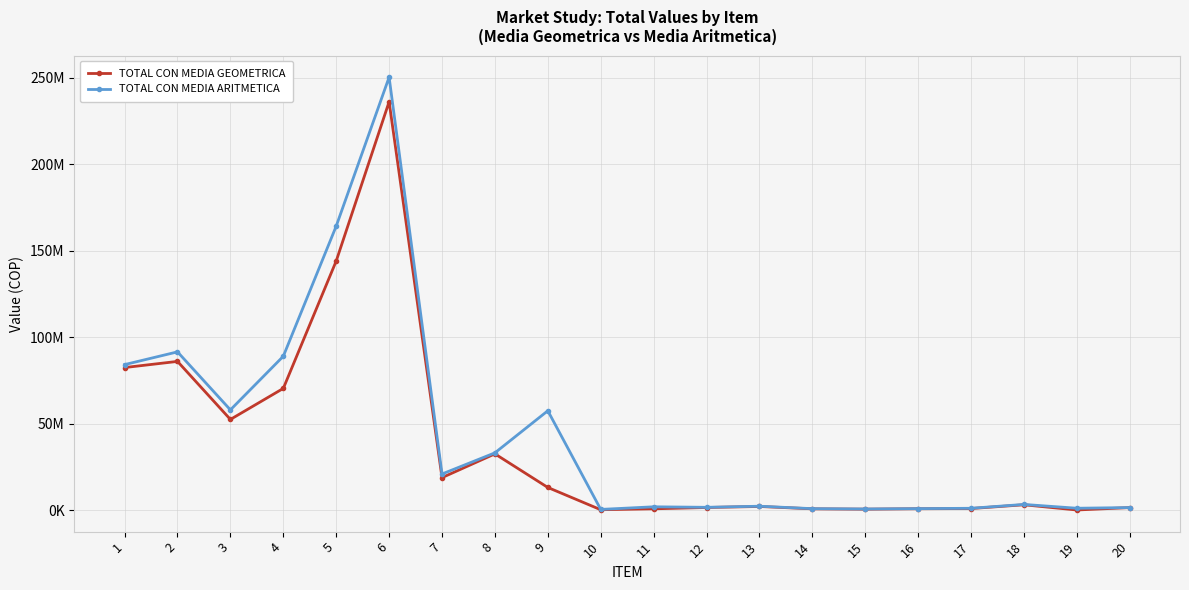

Does the chart have visible grid lines?

Yes